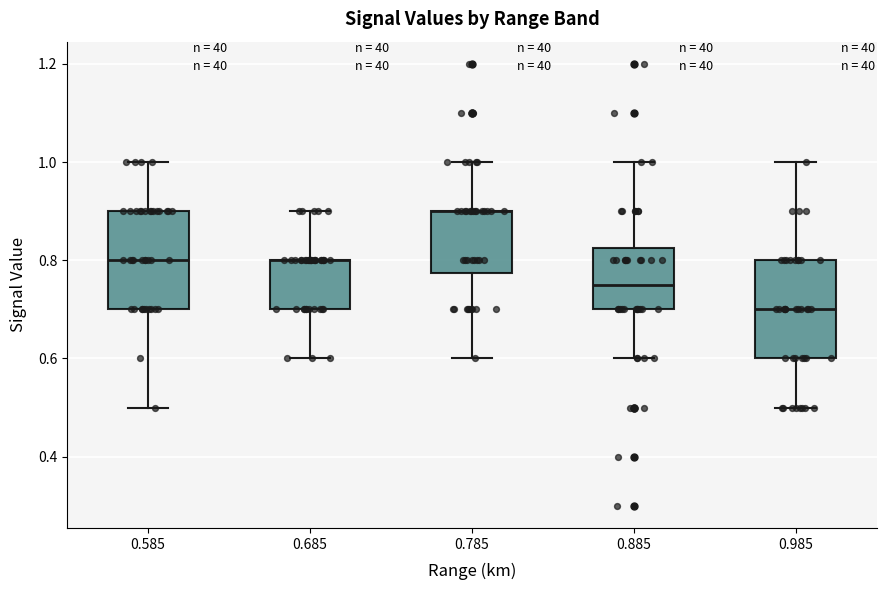

Reading left to right, transcribe this box plot: for each box, give where its median line is, the range the box spans, and where its two whiskers end, as read against the y-axis. The values are not printed on the chart, so give them approximately, as read against the axis.

0.585: median 0.80, box 0.70 to 0.90, whiskers 0.50 to 1.00
0.685: median 0.80 (drawn on the box's upper edge), box 0.70 to 0.80, whiskers 0.60 to 0.90
0.785: median 0.90 (drawn on the box's upper edge), box 0.78 to 0.90, whiskers 0.60 to 1.00
0.885: median 0.76, box 0.70 to 0.82, whiskers 0.60 to 1.00
0.985: median 0.70, box 0.60 to 0.80, whiskers 0.50 to 1.00